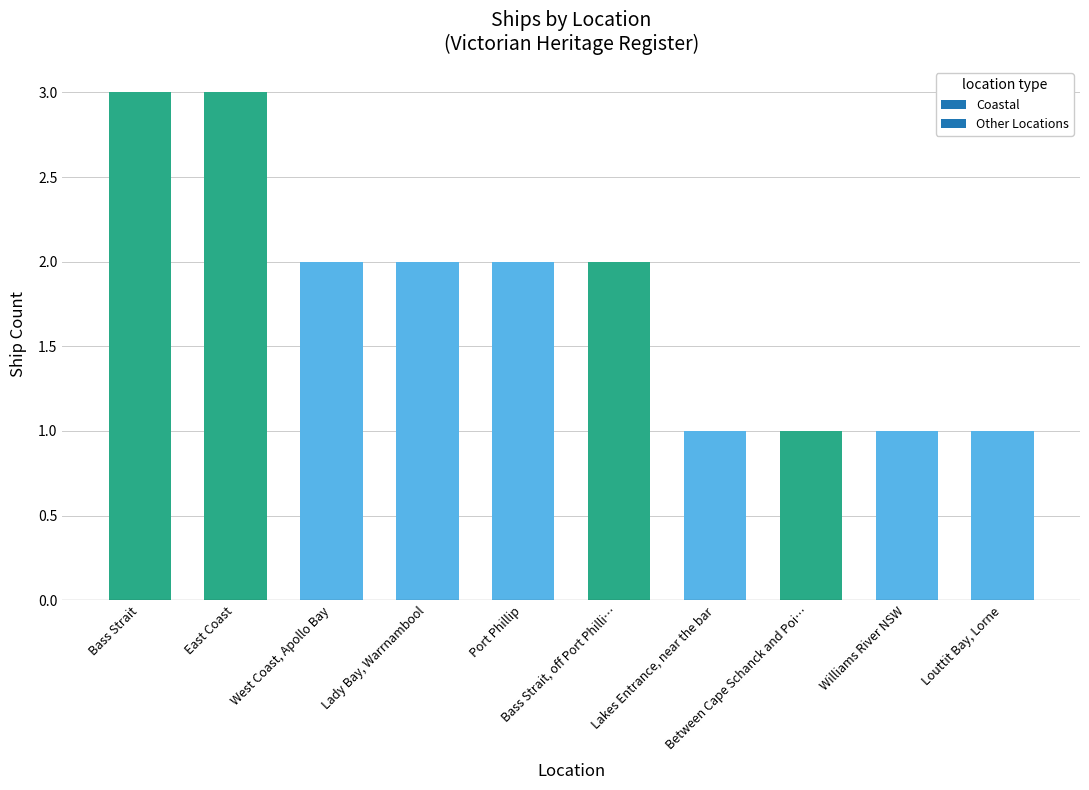

Does the chart contain stacked bars?

No